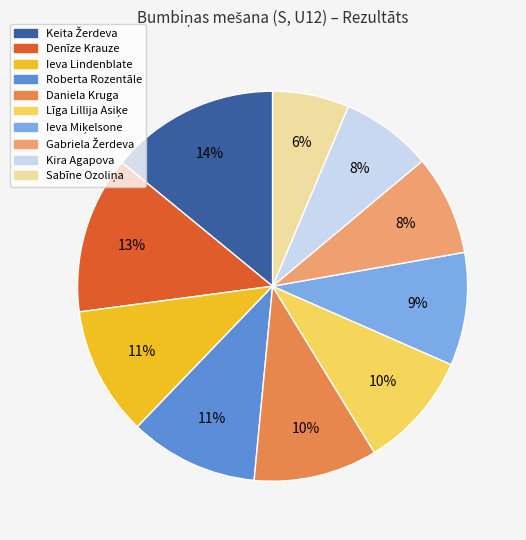

To the nearest percent, what is the difference between the largest and smallest slice percentages?

8%